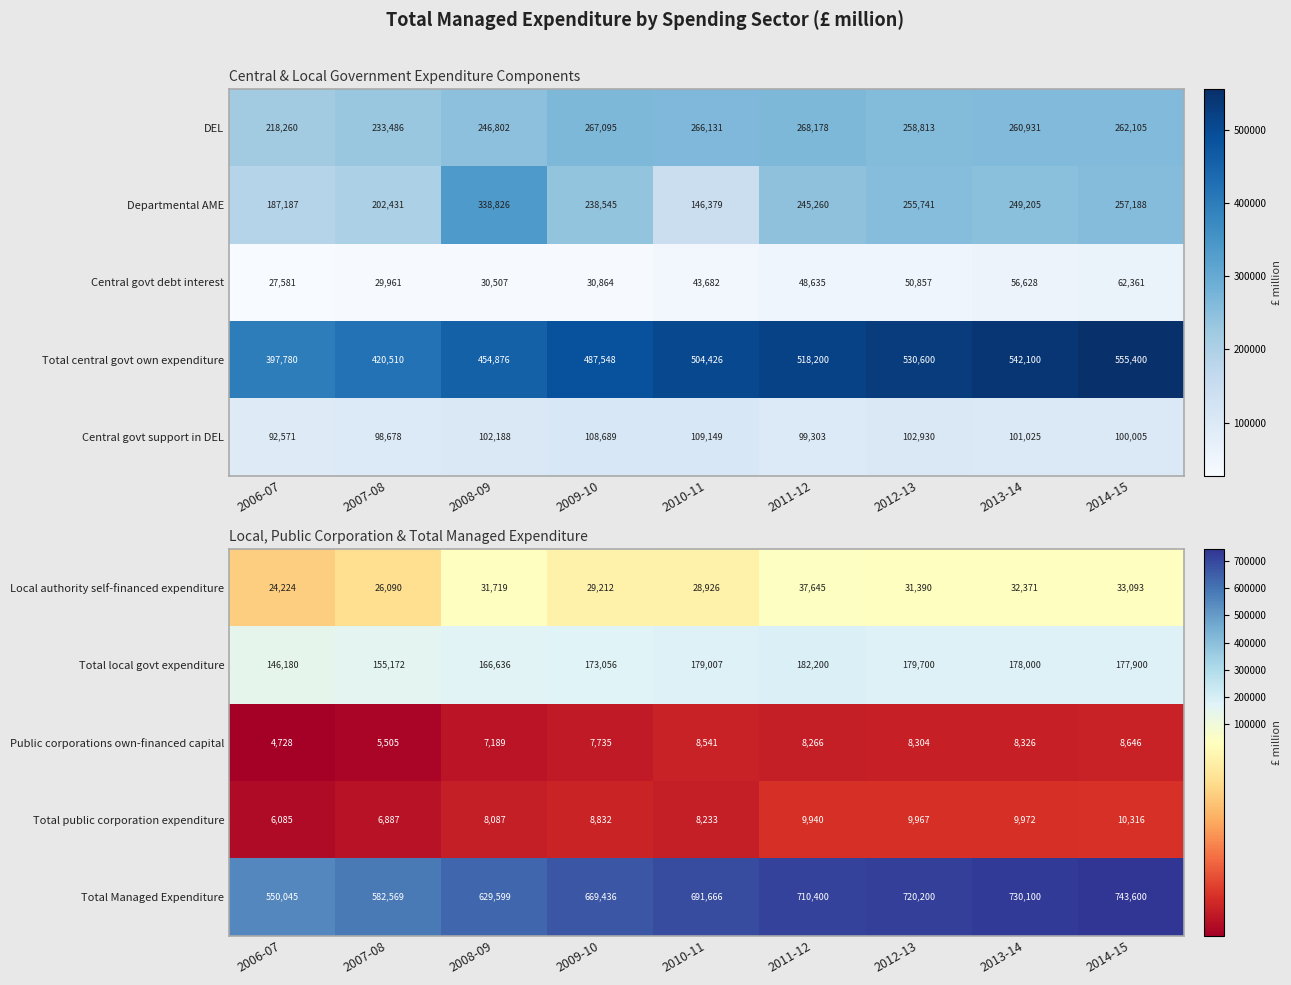

At which label does Local authority self-financed expenditure reach its peak?

2011-12